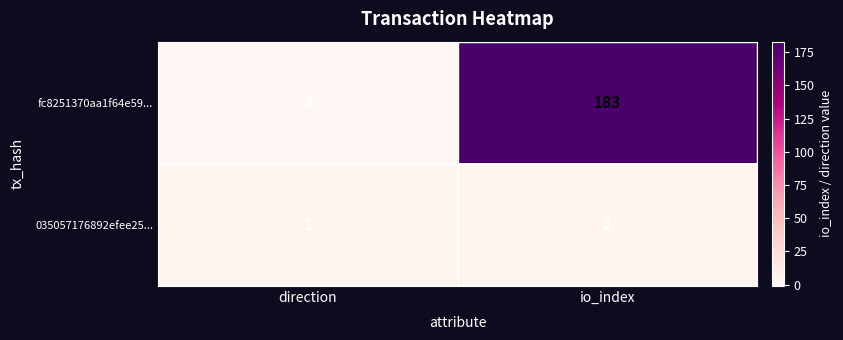

What is the maximum value shown in the chart?

183